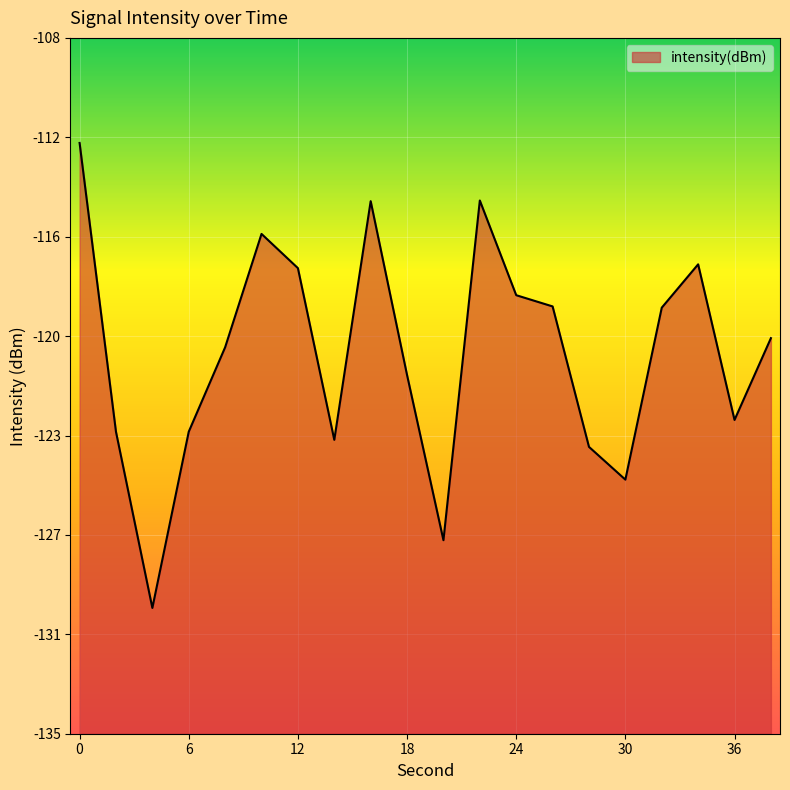

What is the value of the 18th point from the left?

-116.8